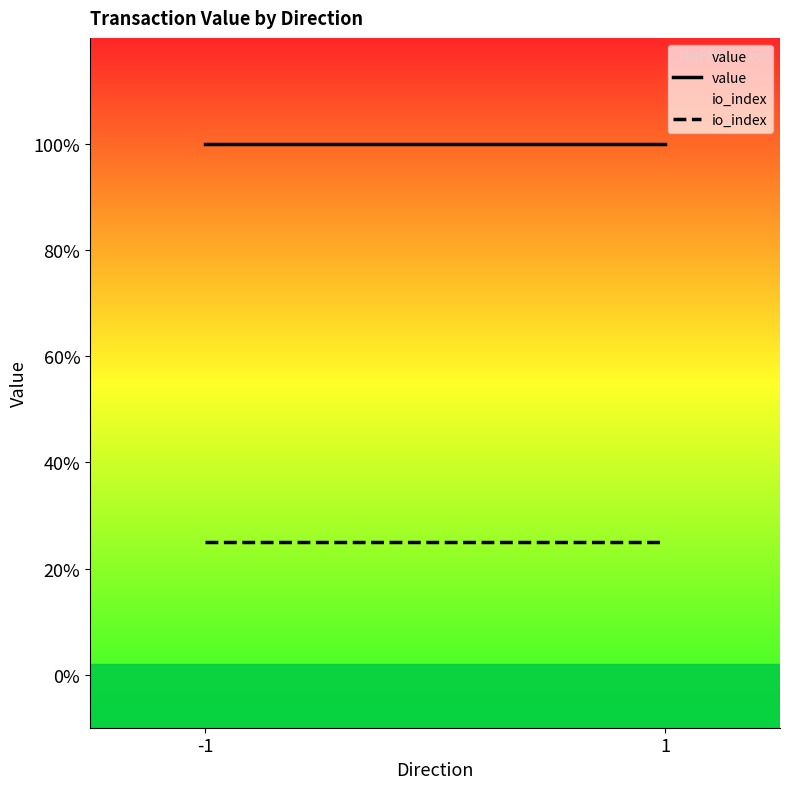

Does the chart have visible grid lines?

No